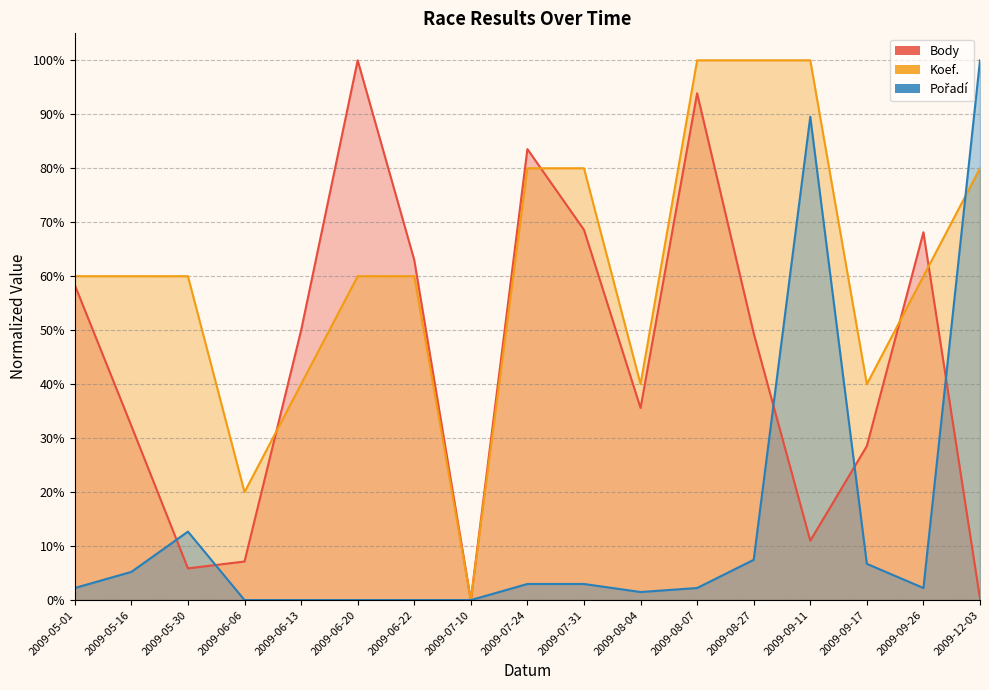

Where is Body nearest to the value 50?

2009-06-13